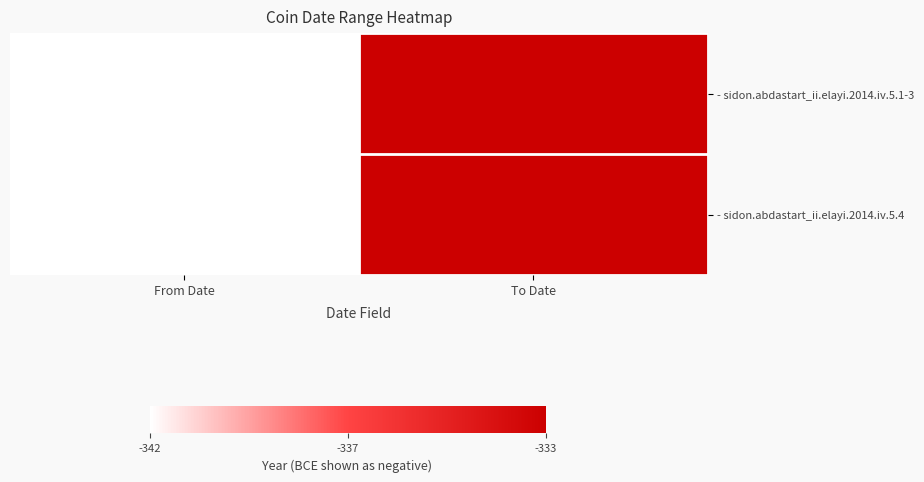

At which category is the sum across all series the highest?

To Date